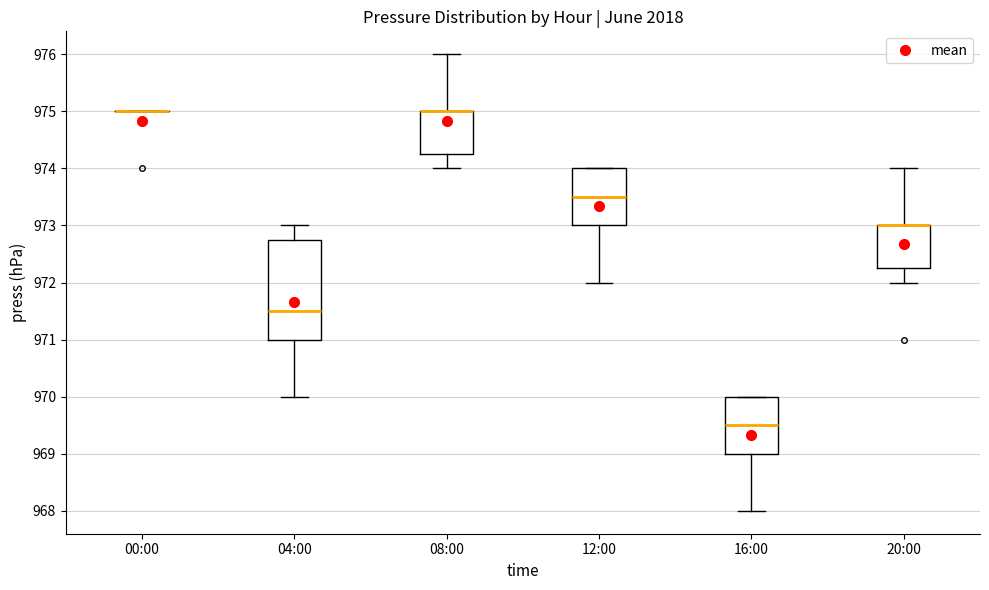

Where does the lower whisker of the box for 12:00 end on the y-axis? The values are not printed on the chart, so give them approximately, as read against the axis.

972.0